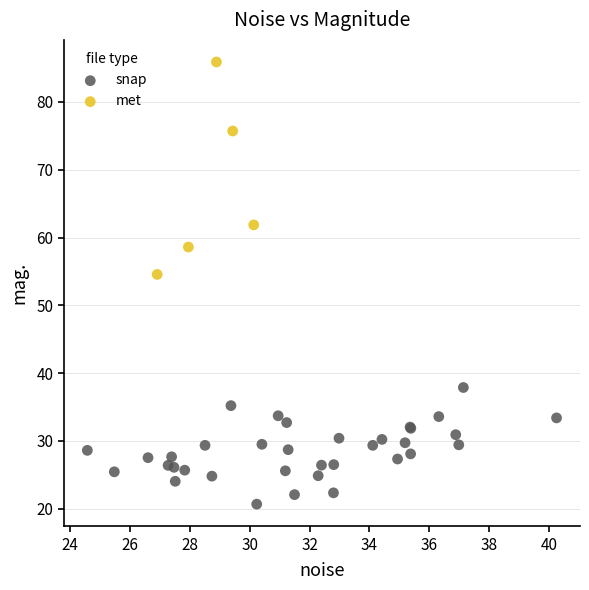

Which series contains the highest Y value?

met